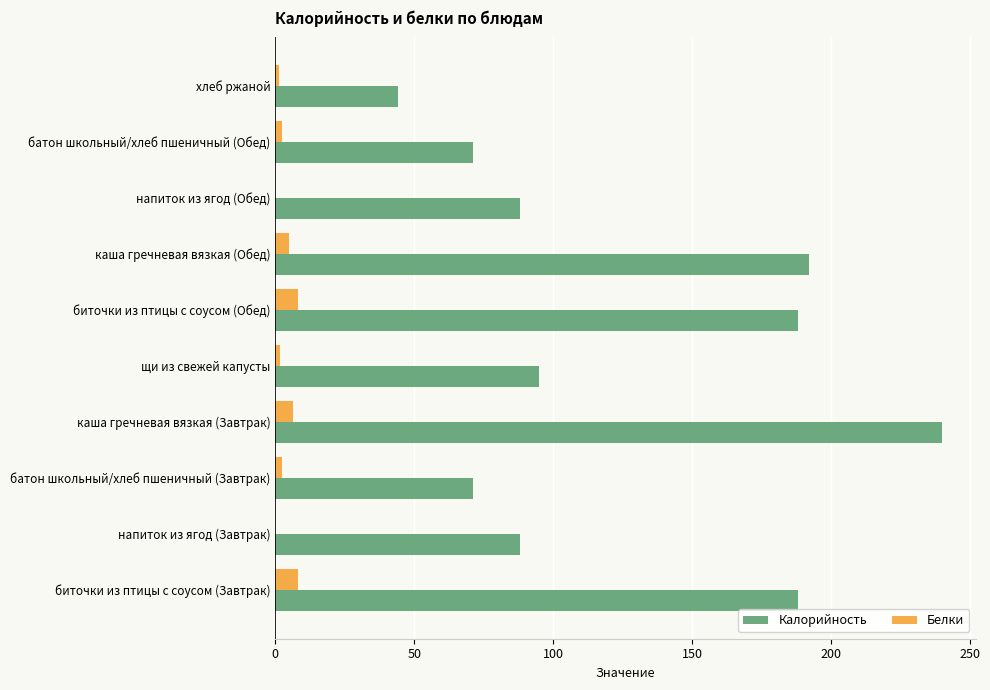

Which series has the largest total across all categories?

Калорийность